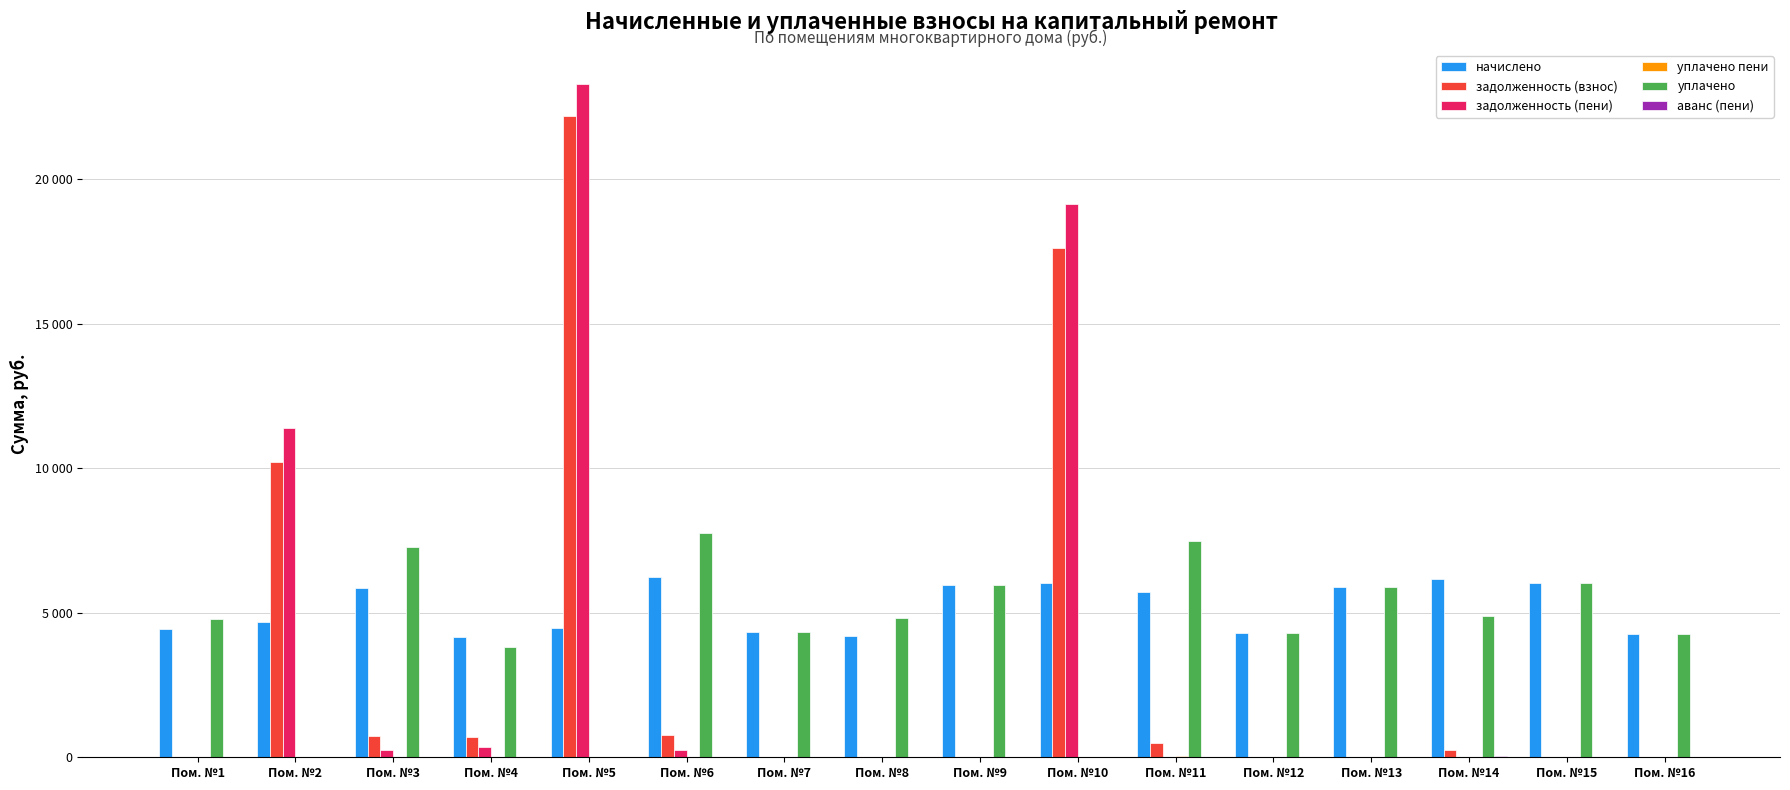

List the series in order of their peak value, highest first.

задолженность (пени), задолженность (взнос), уплачено, начислено, уплачено пени, аванс (пени)